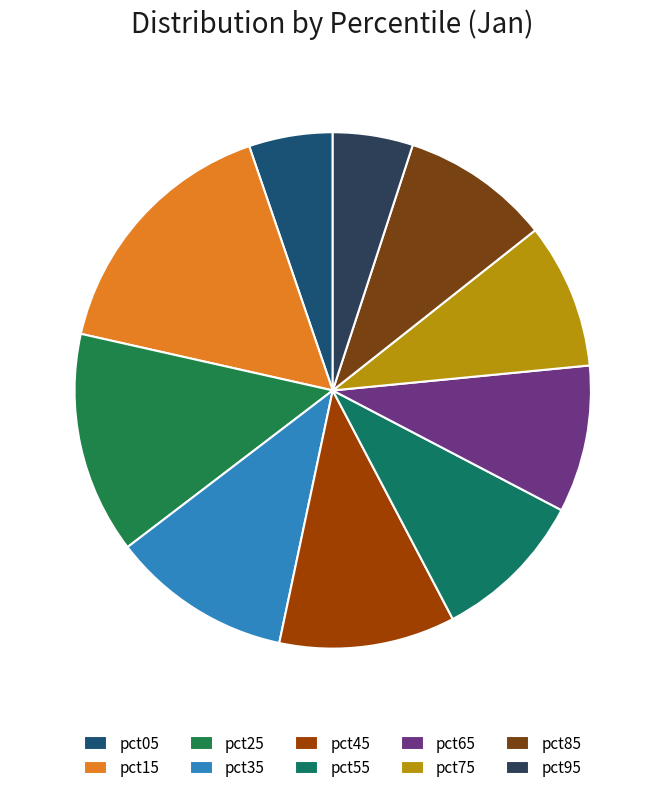

To the nearest percent, what portion does pct35 represent?

11%